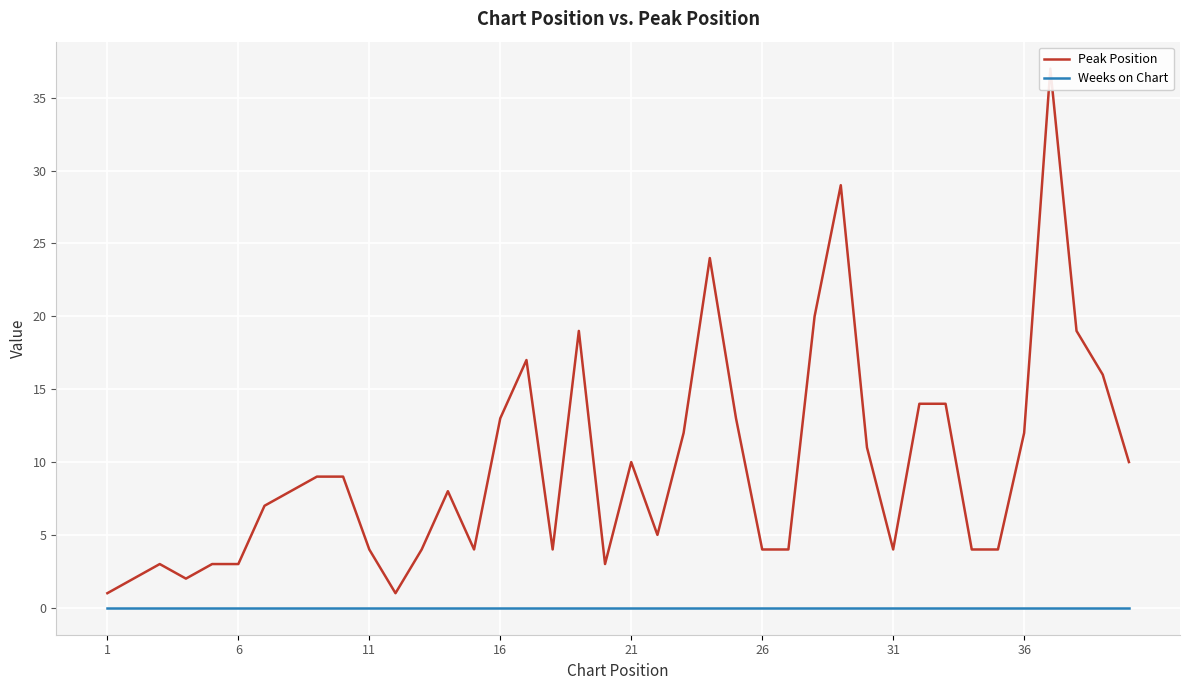

What is the value of the Peak Position point at the 22nd from the left?

3